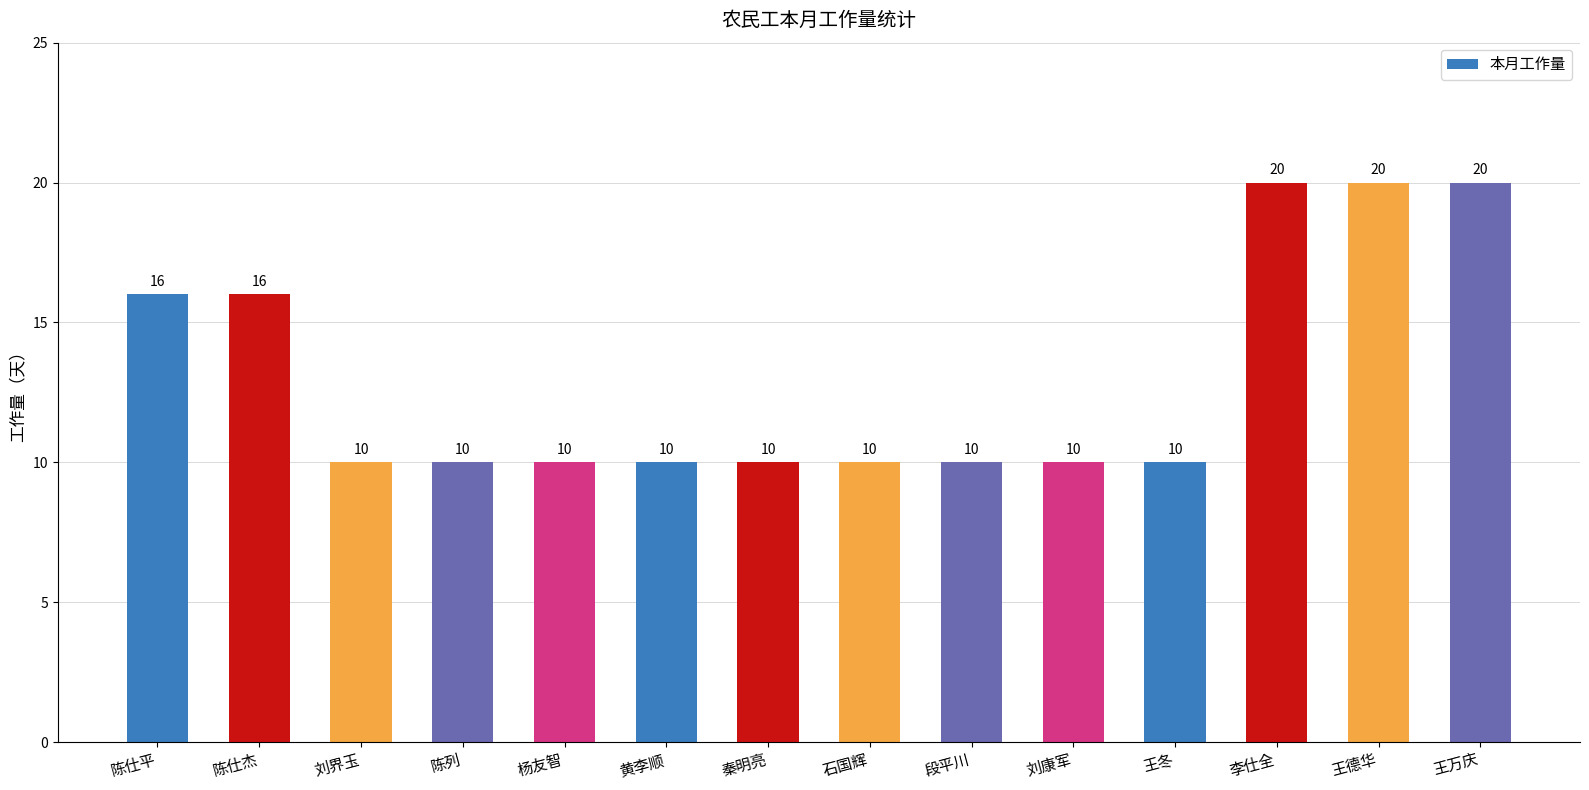

What is the smallest value displayed?

10